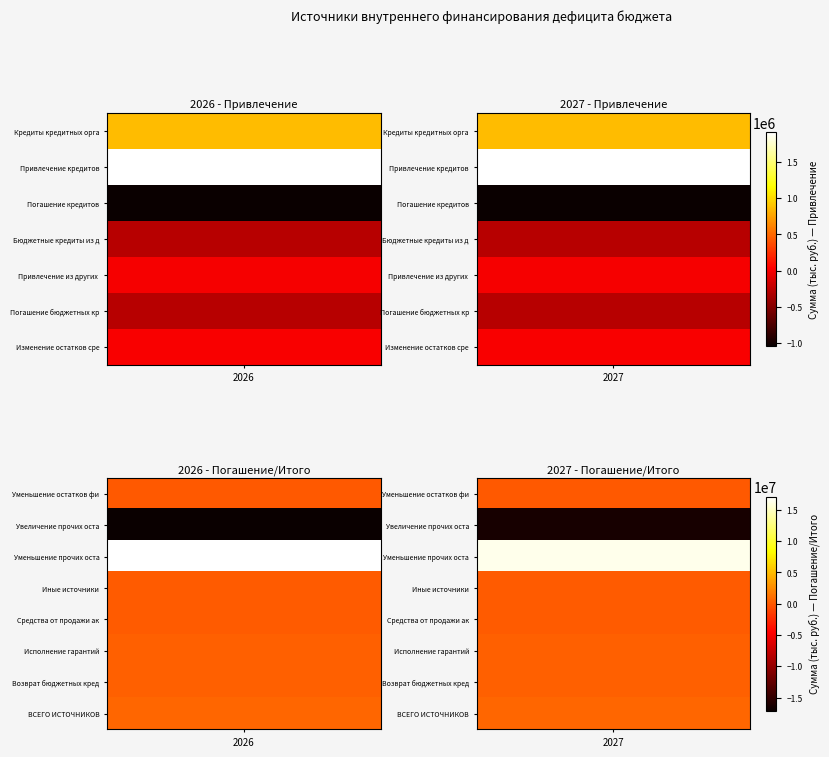

True or false: Уменьшение прочих остатков has a value of 4471982.7 at 2027.

False